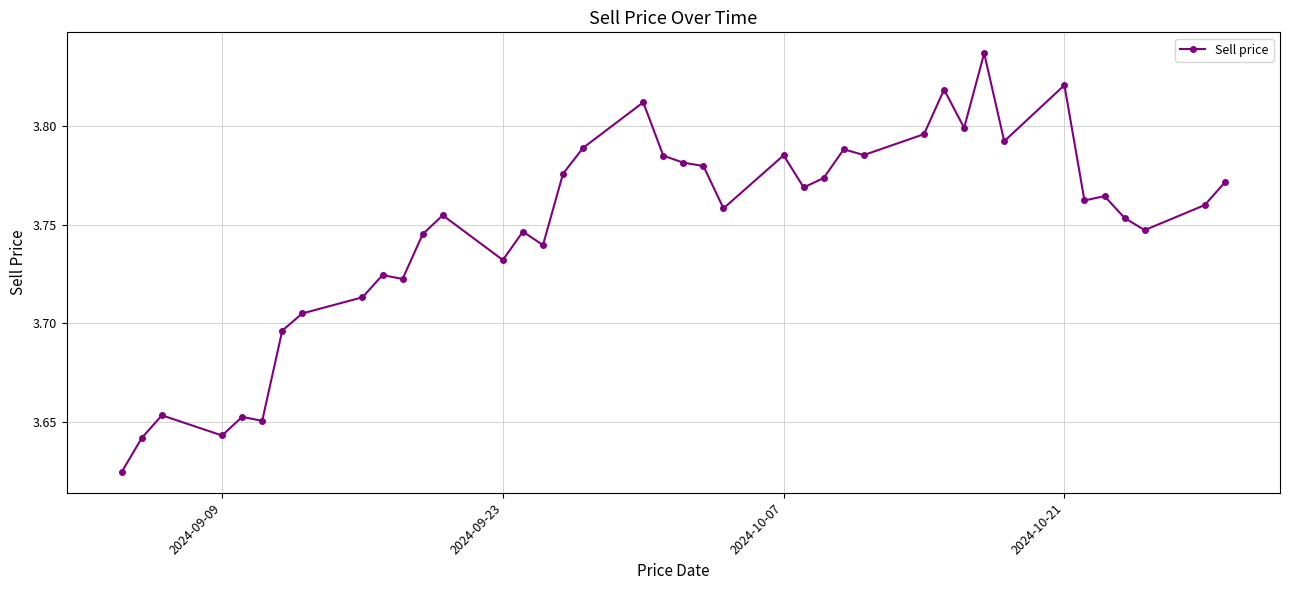

True or false: there are more than 1 points higher than both neighbors.

True